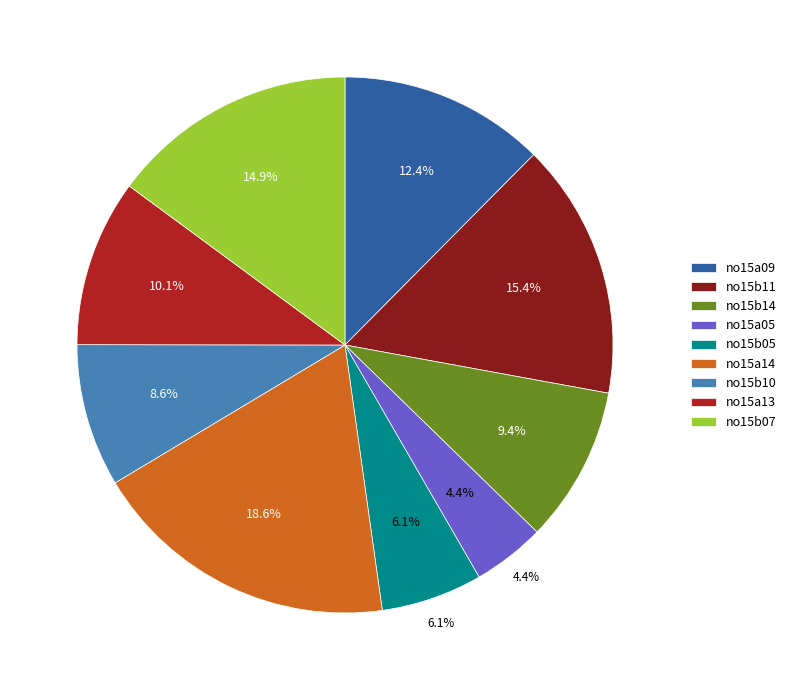

Does any single category account for the majority?

No